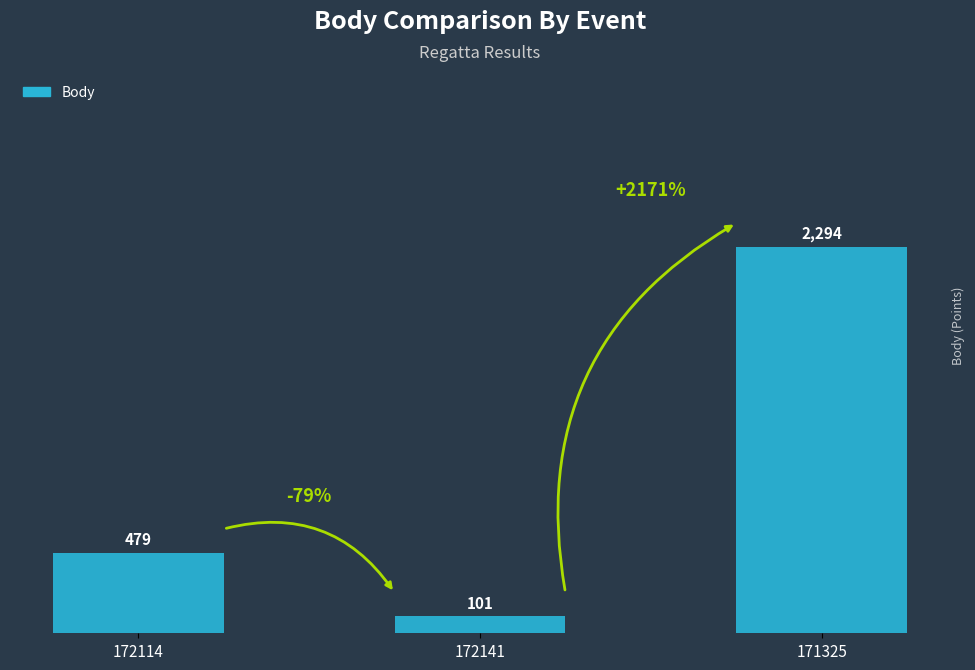

How many series are shown in this chart?

1